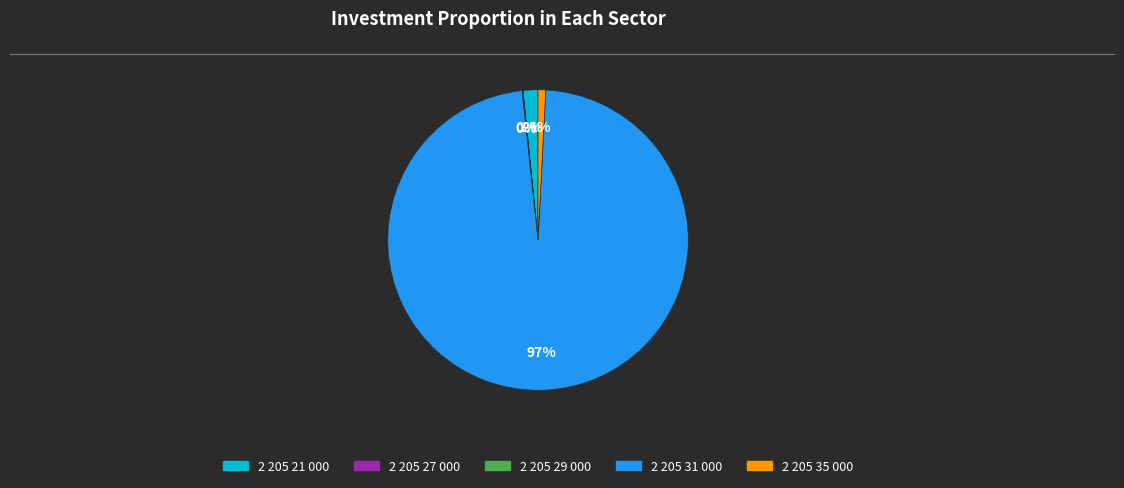

The 2 205 35 000 slice represents 1% of the pie. True or false?

True